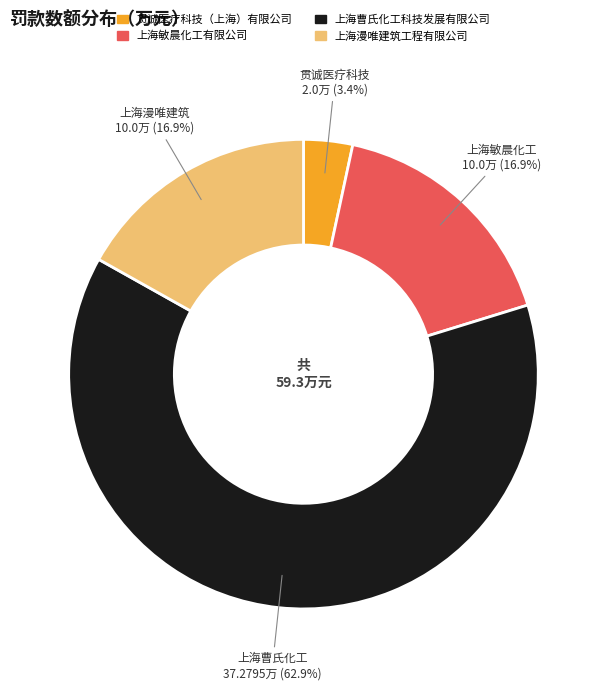

Which slice is the largest?

上海曹氏化工科技发展有限公司